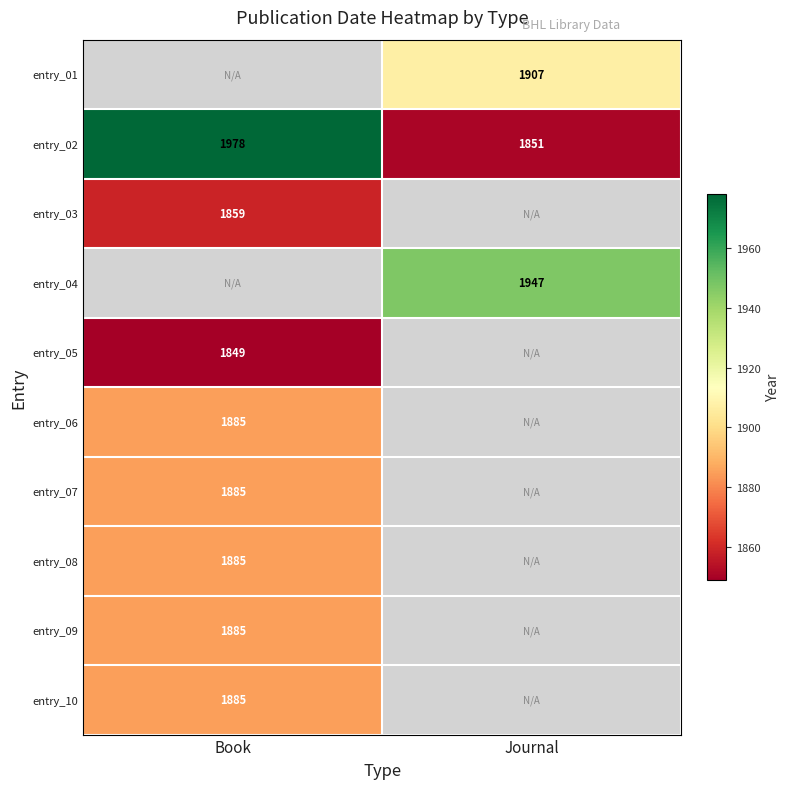

The entry_04 series shows 1155 at Journal. True or false?

False